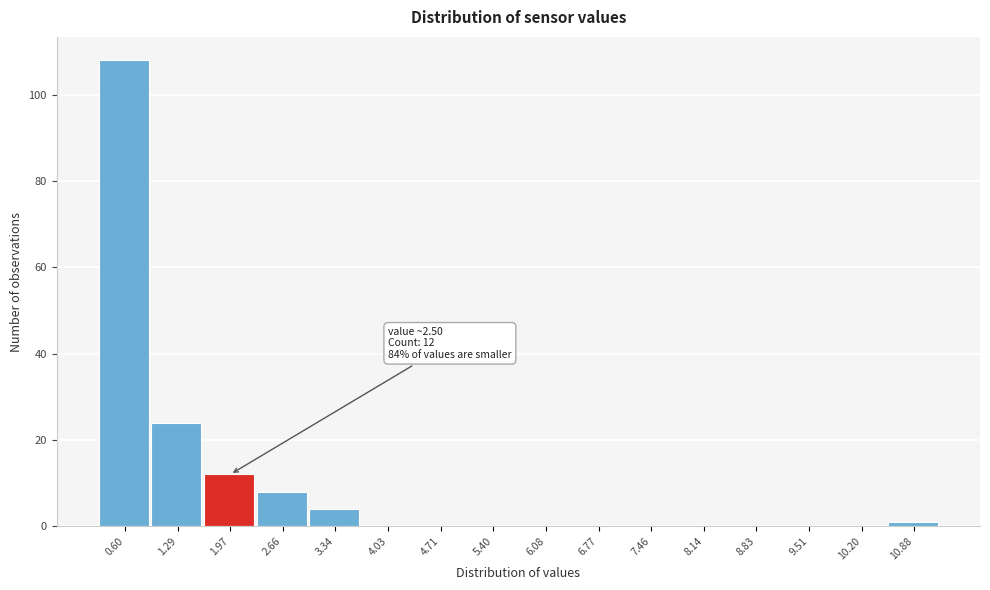

Reading left to right, transcribe all the data shown in this chart.

0.60=108	1.29=24	1.97=12	2.66=8	3.34=4	4.03=0	4.71=0	5.40=0	6.08=0	6.77=0	7.46=0	8.14=0	8.83=0	9.51=0	10.20=0	10.88=1